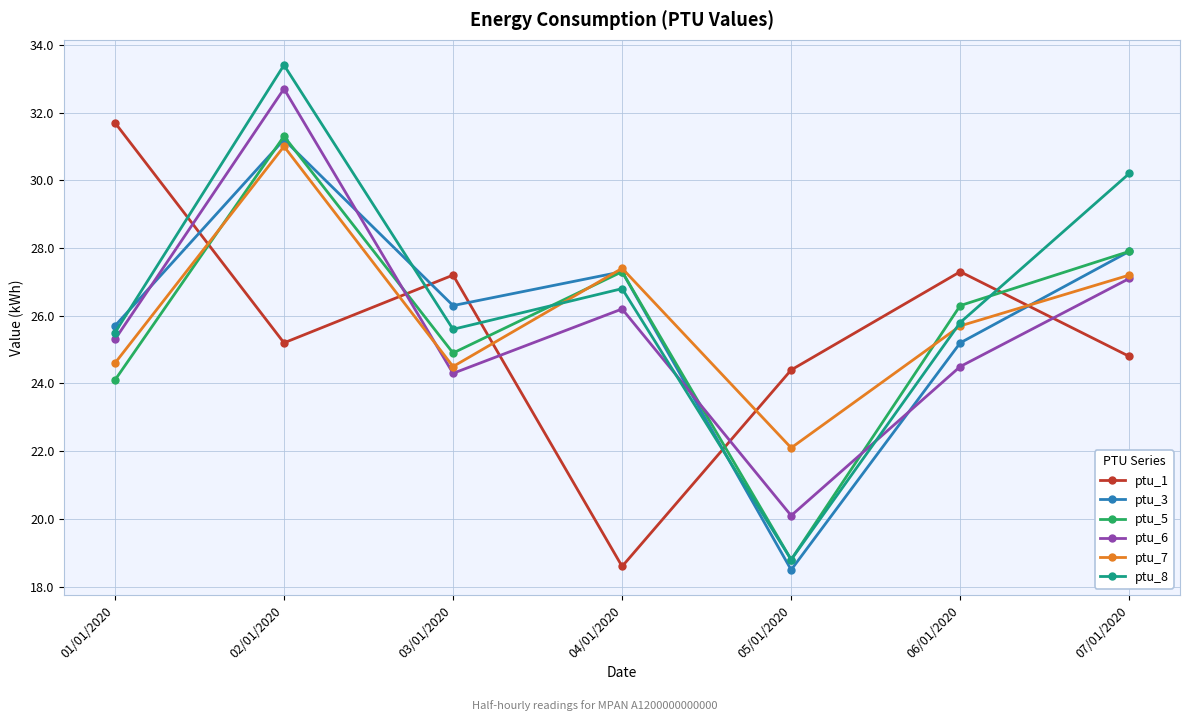

Between 01/01/2020 and 04/01/2020, which series saw the biggest shift?

ptu_1